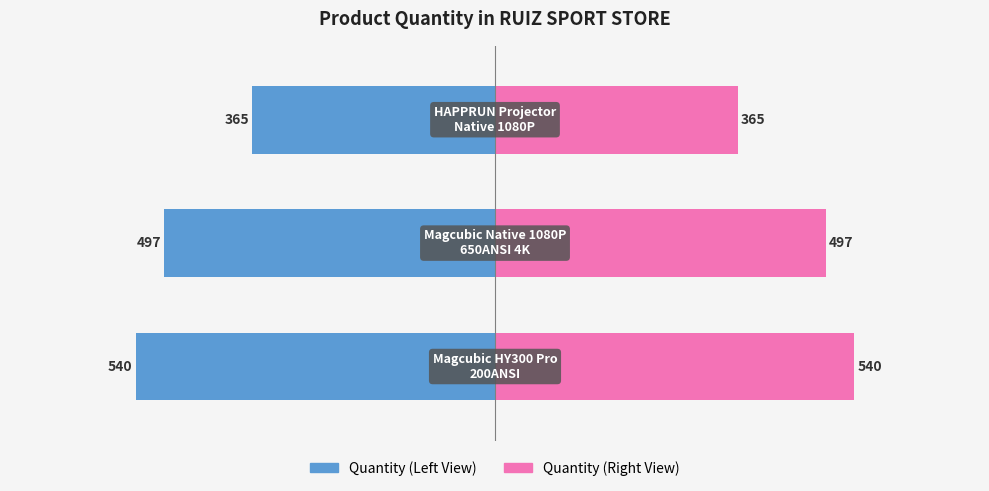

Reading left to right, what are all the values shown in this chart?

Quantity (Left): -540	-497	-365
Quantity (Right): 540	497	365